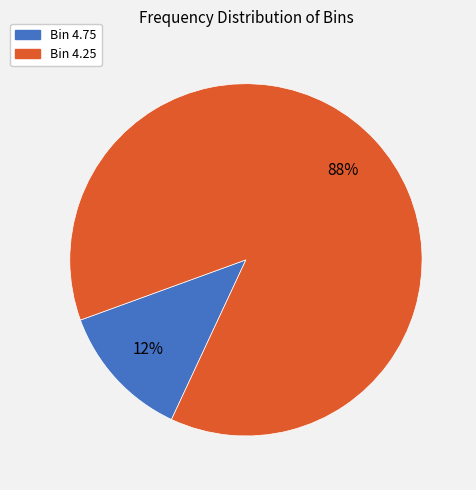

Is there any slice that represents more than half of the pie?

Yes